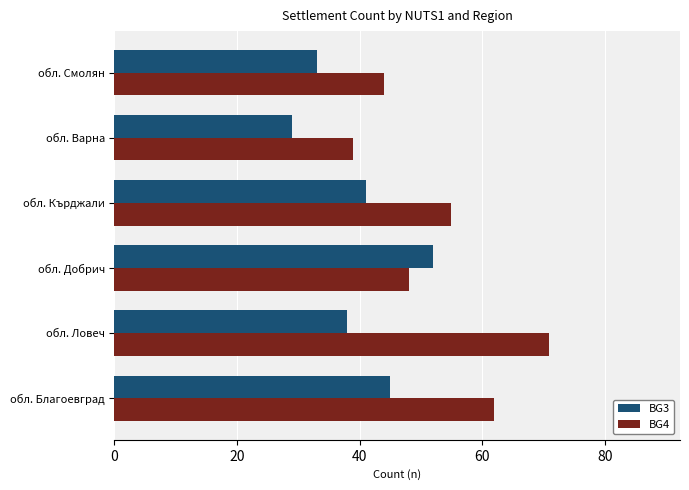

What are all the series names shown in the legend?

BG3, BG4